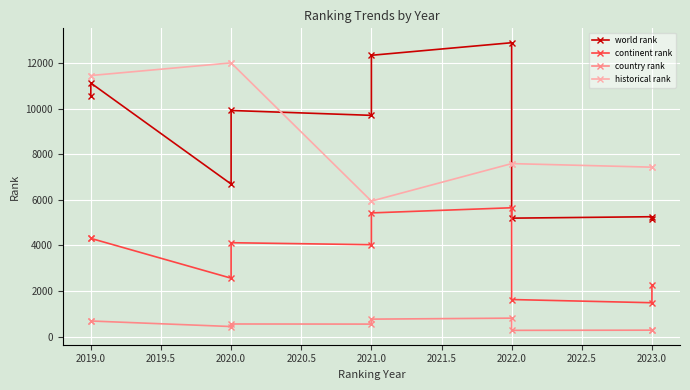

At which category is the sum across all series the highest?

2019.0